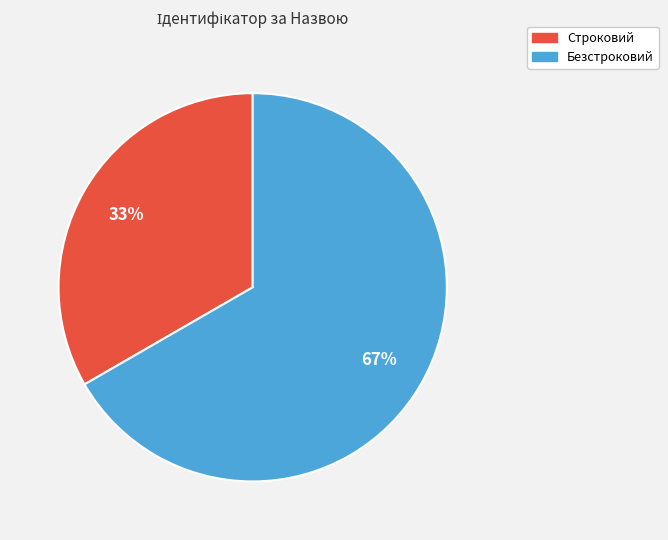

Which category has the smallest portion of the pie?

Строковий